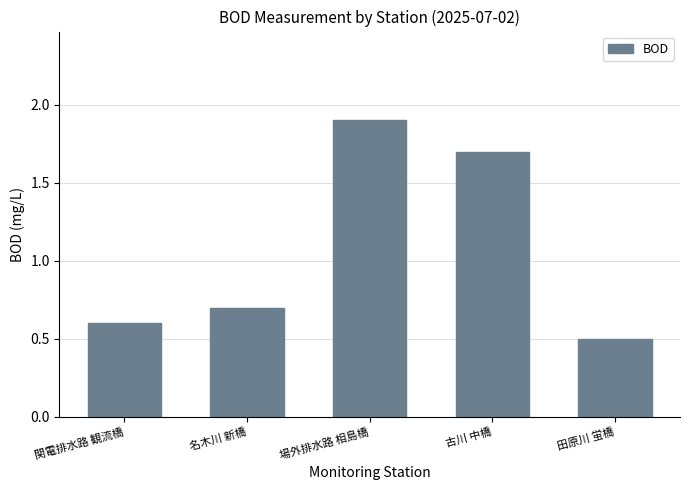

What is the difference between the values at 名木川 新橋 and 関電排水路 観流橋?

0.1